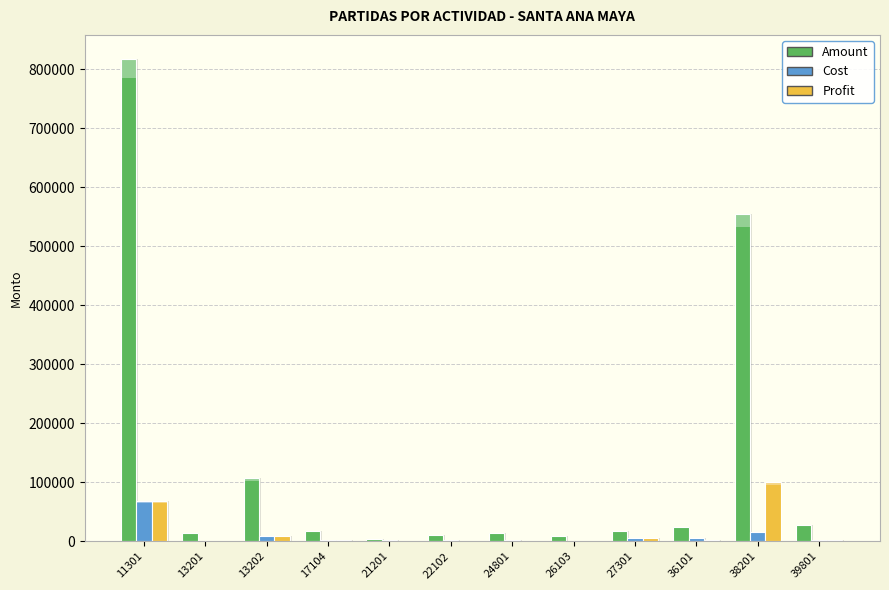

Where does the Amount series first go above 18000?

11301